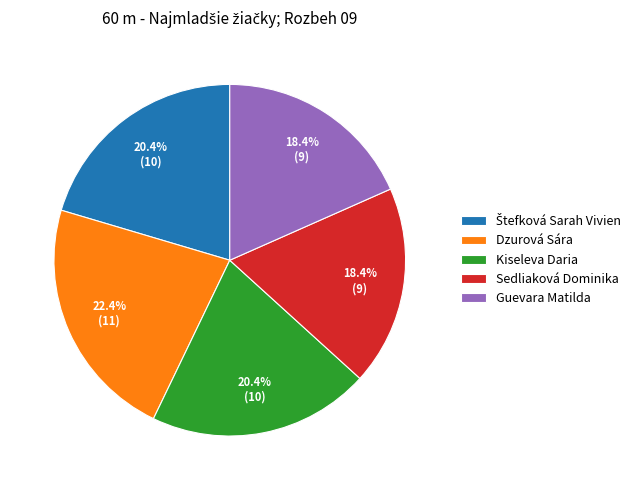

Is there a majority slice in this chart?

No